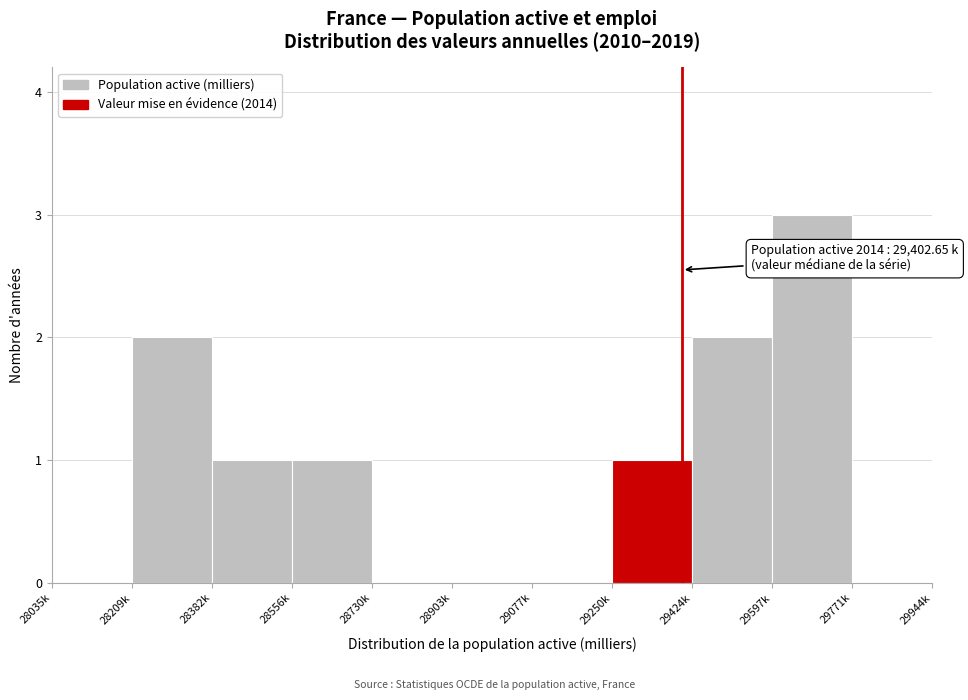

Reading left to right, list all the values displayed in this chart.

28035k=0	28209k=2	28382k=1	28556k=1	28730k=0	28903k=0	29077k=0	29250k=1	29424k=2	29597k=3	29771k=0